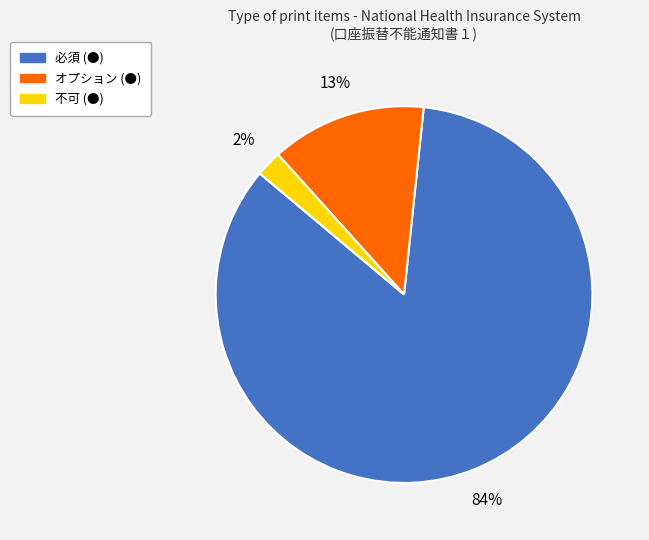

To the nearest percent, what percentage of the pie is 不可 (●)?

2%